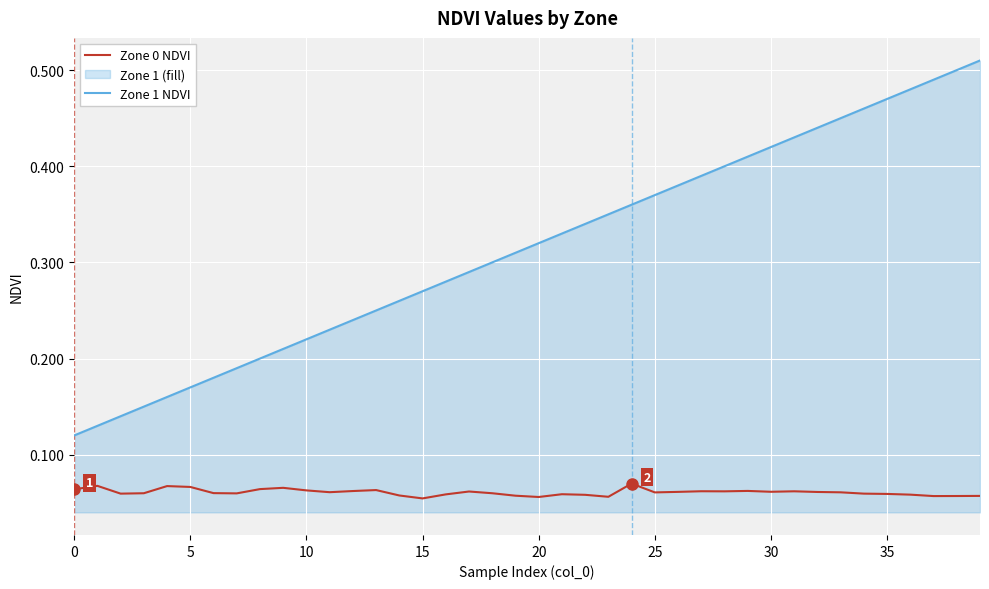

At which category does the chart reach its minimum across all series?

15